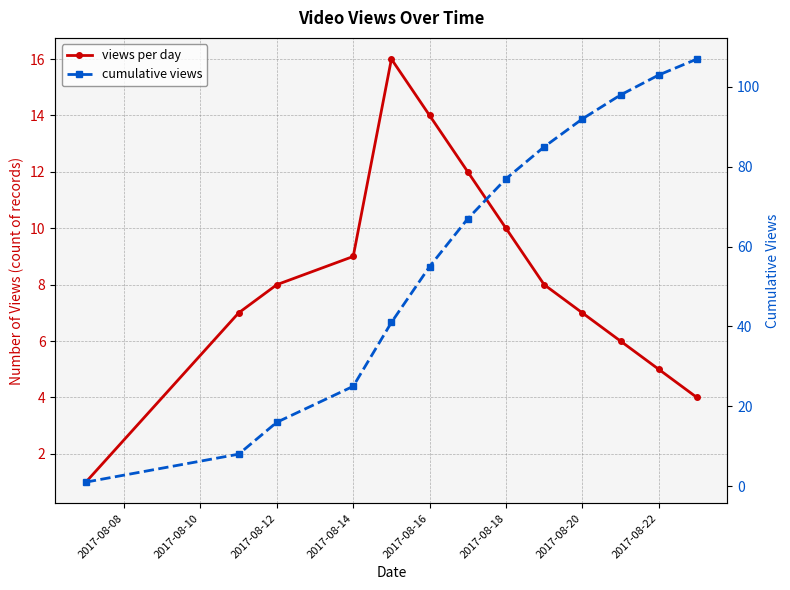

How many interior local peaks does the views per day series have?

1